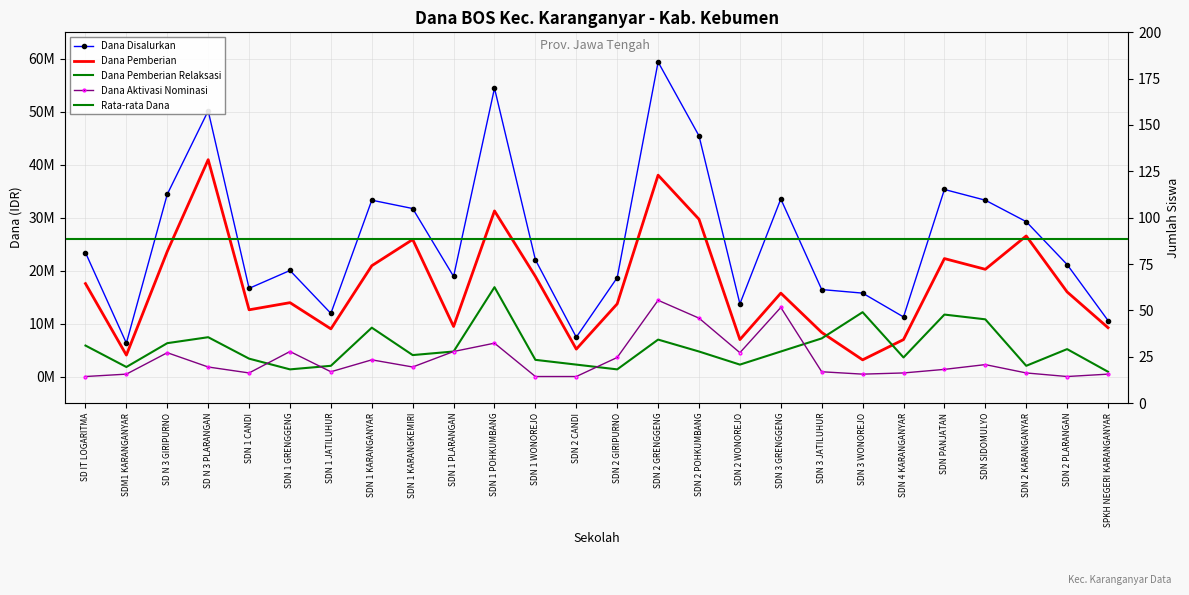

What is the sum of all Siswa Pemberian values?

1098